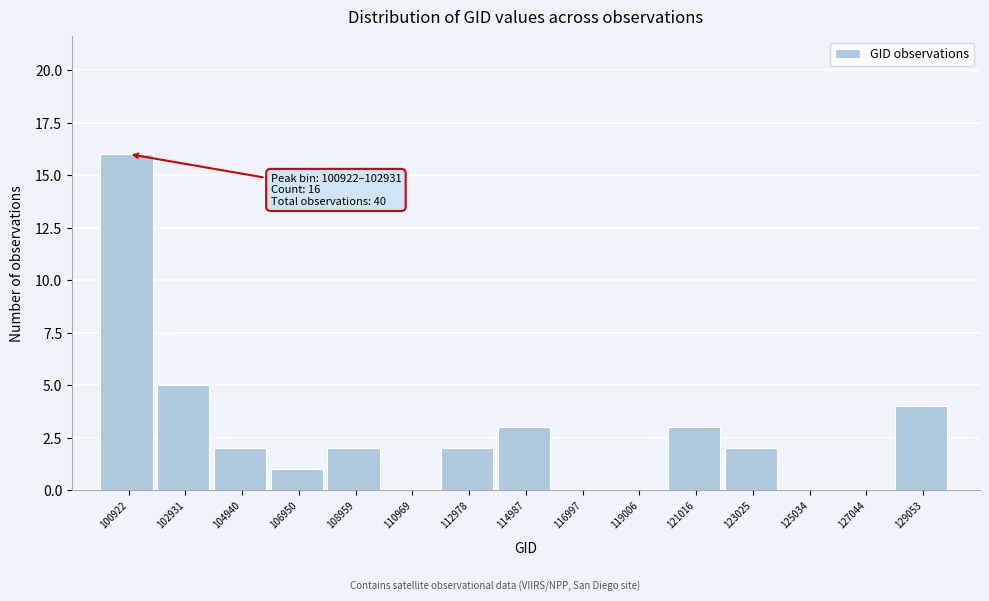

Reading right to left, transcribe all the data shown in this chart.

129053=4	127044=0	125034=0	123025=2	121016=3	119006=0	116997=0	114987=3	112978=2	110969=0	108959=2	106950=1	104940=2	102931=5	100922=16